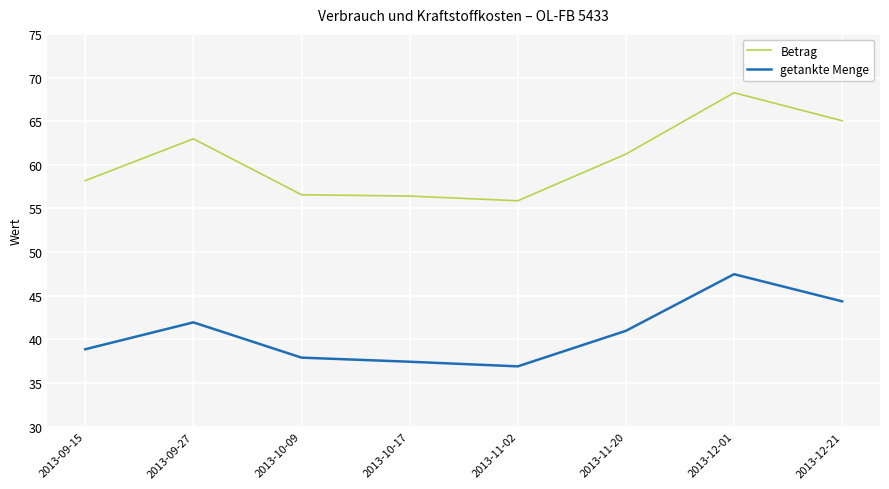

At which label does Betrag first exceed 61?

2013-09-27